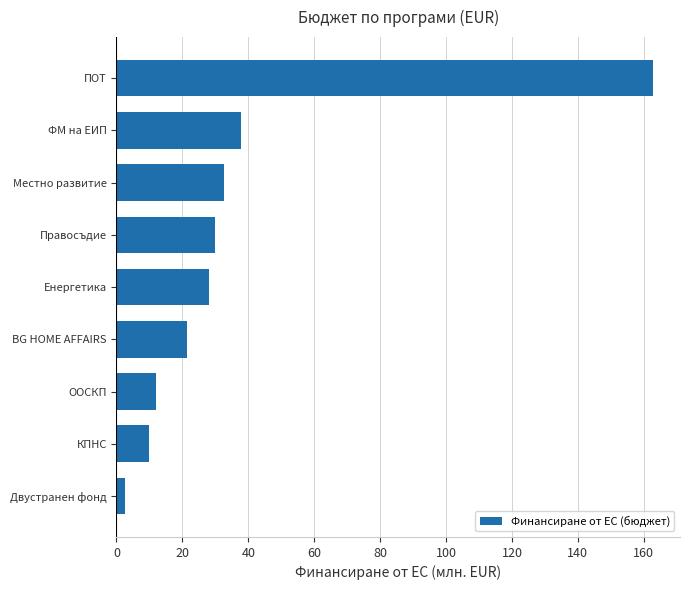

What is the sum of the values at ООСКП and ПОТ?

174.8